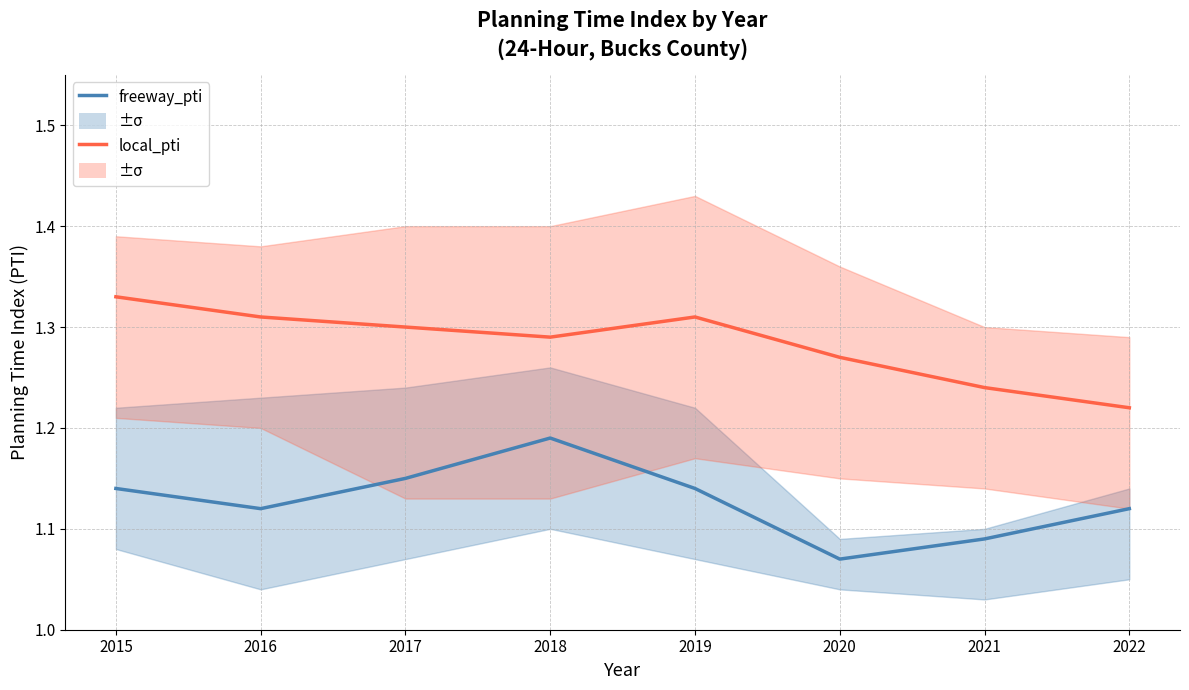

Rank the categories by freeway_pti value from highest to lowest.

2018, 2017, 2015, 2019, 2016, 2022, 2021, 2020